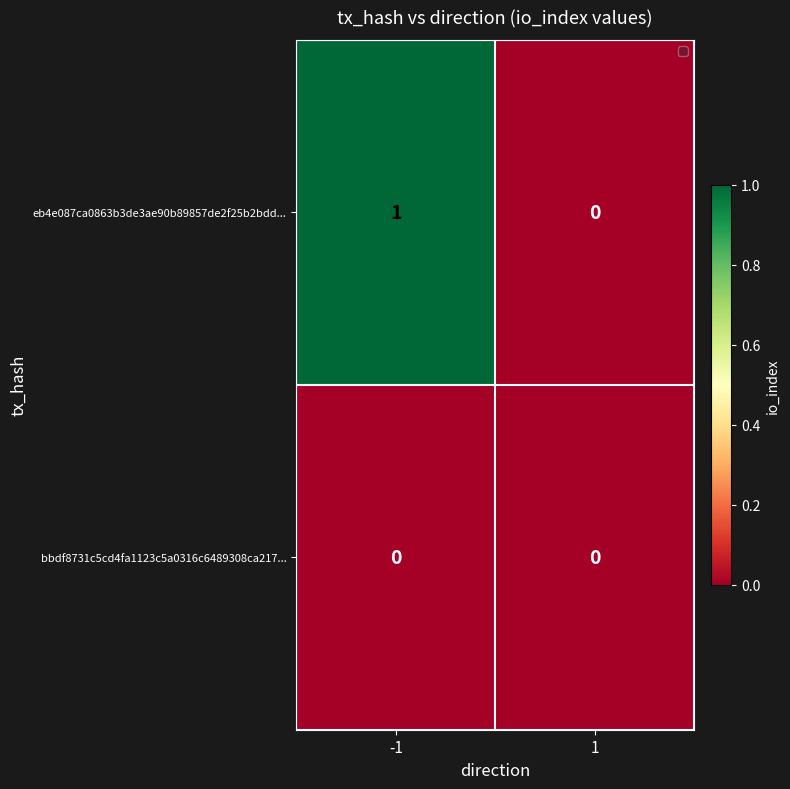

Rank the series by their maximum value, from lowest to highest.

bbdf8731c5cd4fa1123c5a0316c6489308ca217..., eb4e087ca0863b3de3ae90b89857de2f25b2bdd...